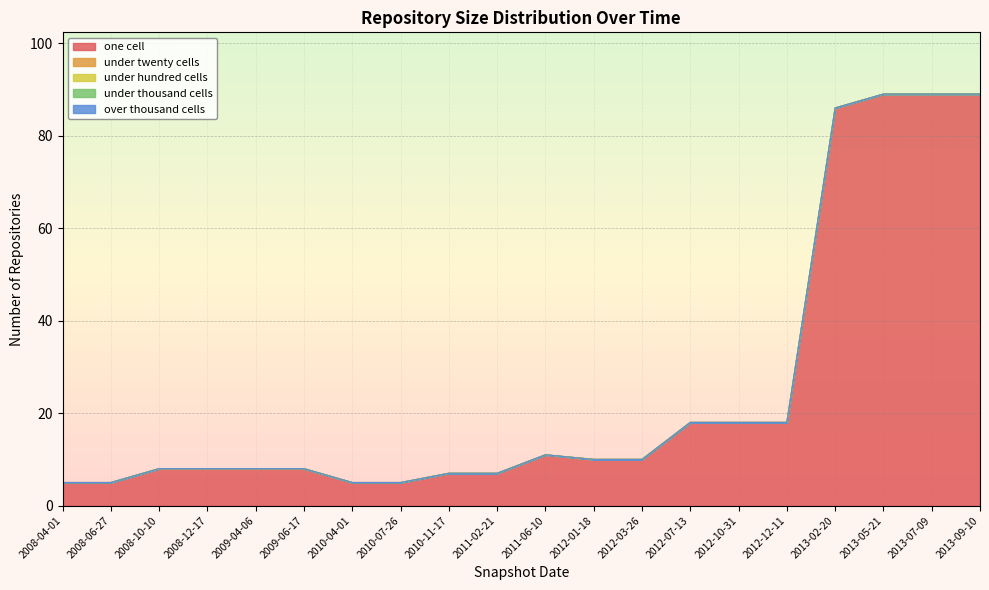

Which series changed the most between 2011-02-21 and 2013-05-21?

one_cell